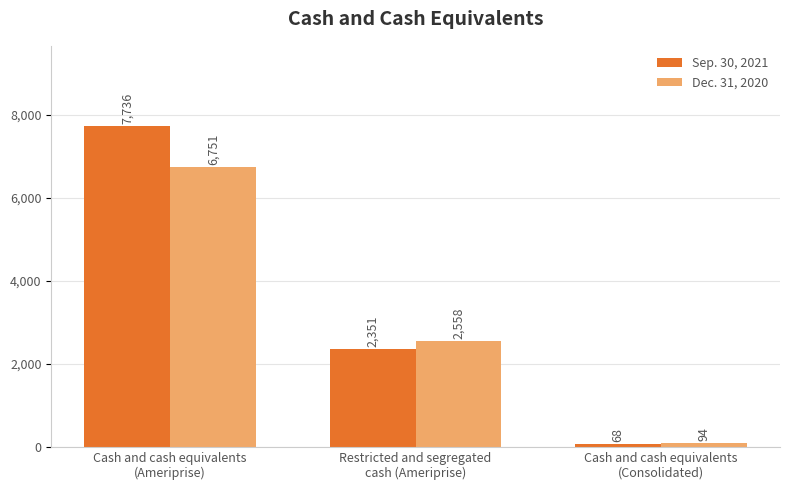

Which series has the widest spread of values?

Sep. 30, 2021